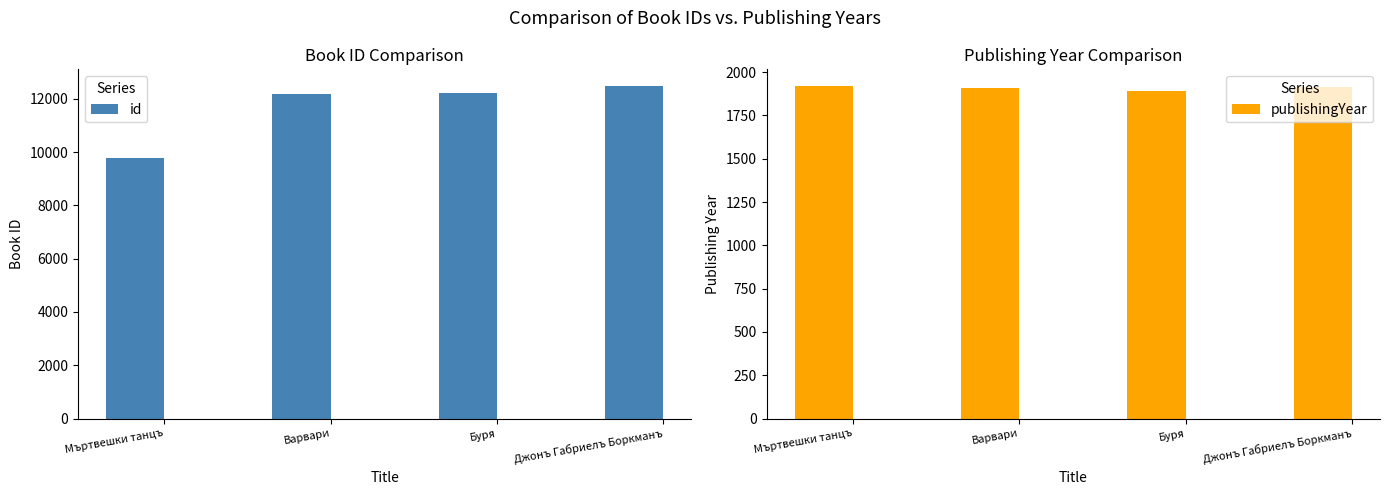

Reading right to left, transcribe all the data shown in this chart.

id: Джонъ Габриелъ Боркманъ=12478	Буря=12213	Варвари=12163	Мъртвешки танцъ=9768
publishingYear: Джонъ Габриелъ Боркманъ=1912	Буря=1892	Варвари=1906	Мъртвешки танцъ=1920